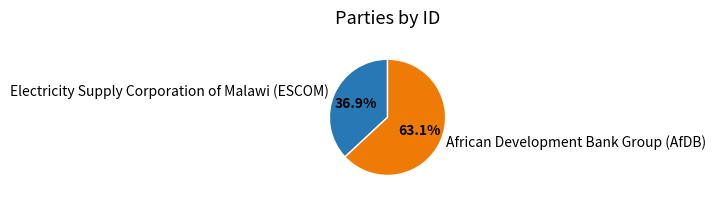

How many slices are in this pie chart?

2